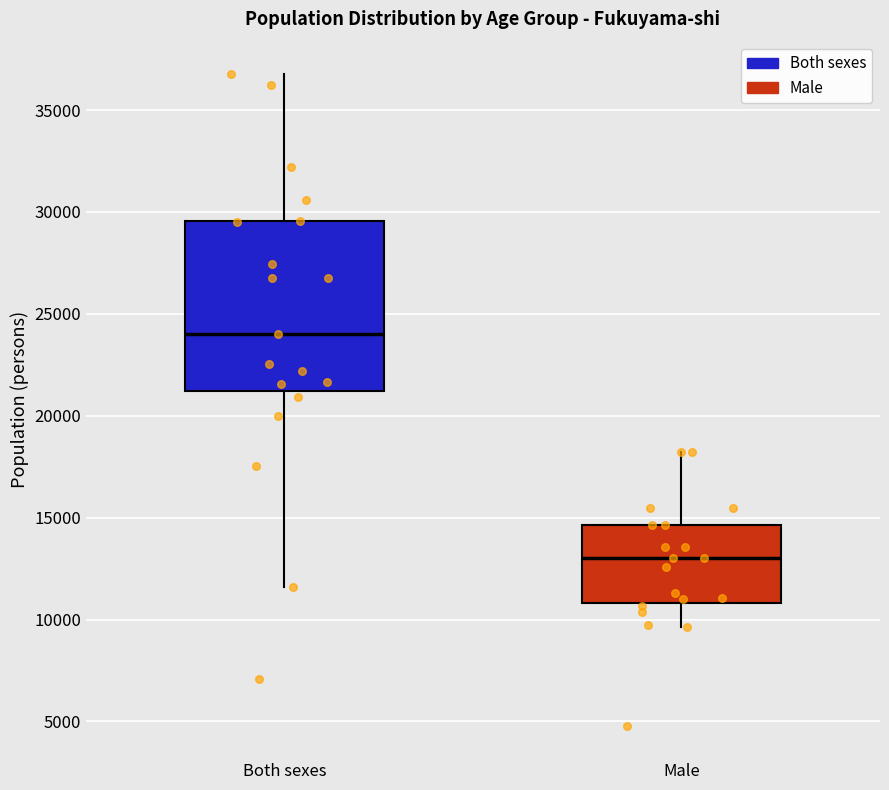

Reading left to right, read every box against the y-axis: the position of its median line, the range the box covers, and the ends of its whiskers. The values are not printed on the chart, so give them approximately, as read against the axis.

Both sexes: median 24000, box 21000 to 29500, whiskers 11500 to 37000
Male: median 13000, box 11000 to 14500, whiskers 9500 to 18000